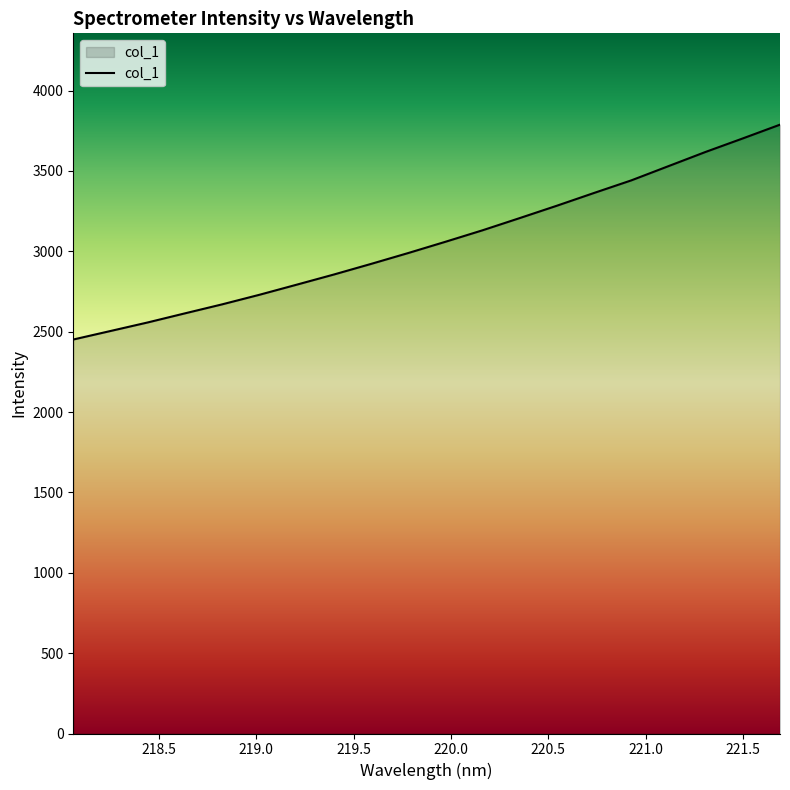

What is the smallest value displayed?

2451.4